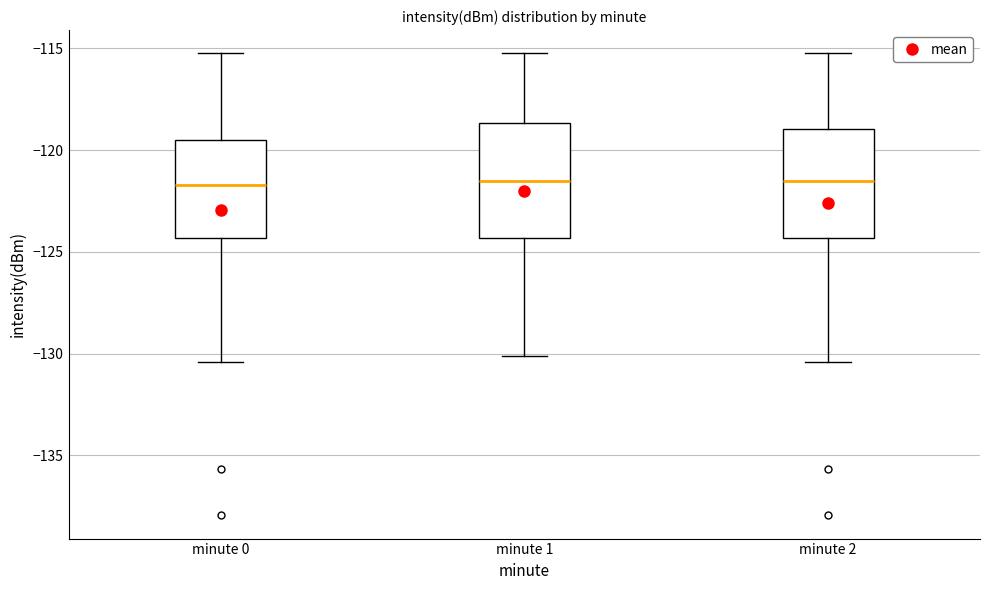

Where is the upper edge of the box for minute 2 on the y-axis? The values are not printed on the chart, so give them approximately, as read against the axis.

-119.0